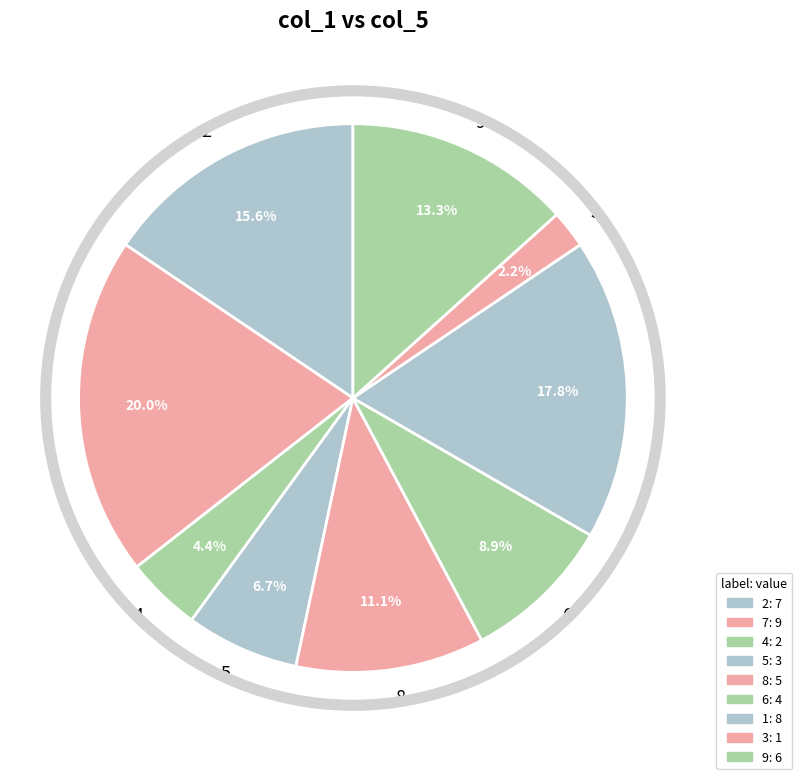

What portion of the pie excludes 2?

84.4%